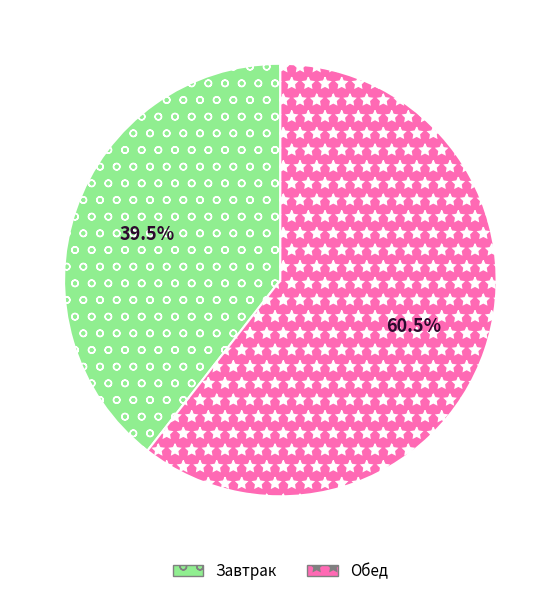

How many slices are in this pie chart?

2